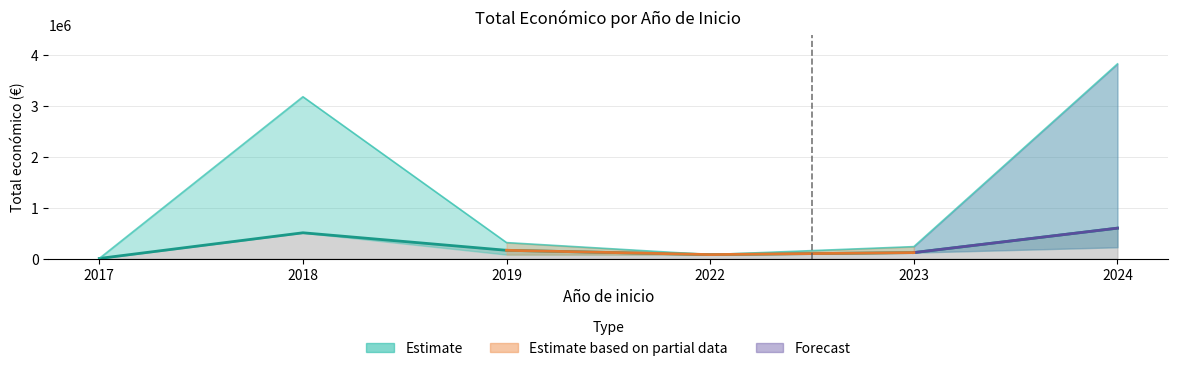

Which category has the lowest value in the Total economico series?

2017